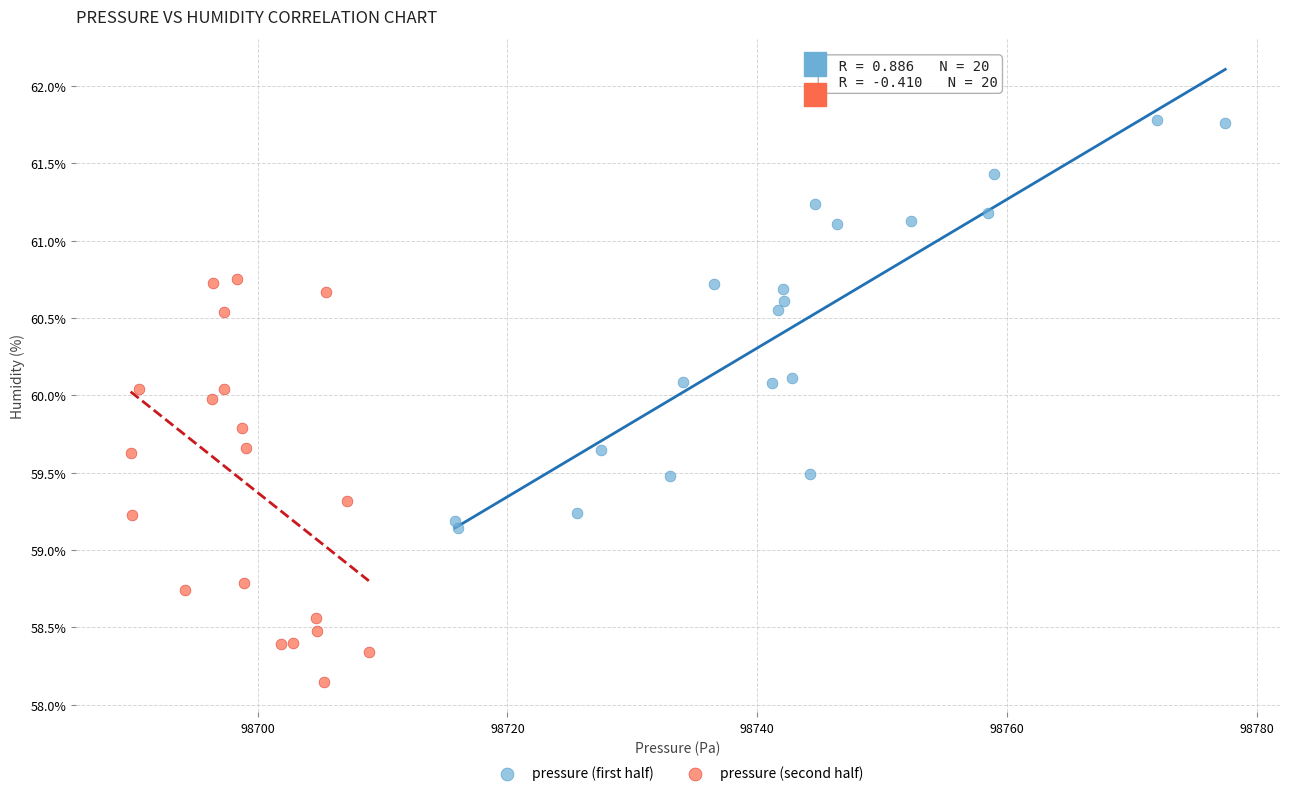

Which series reaches the minimum Y coordinate?

pressure (second half)